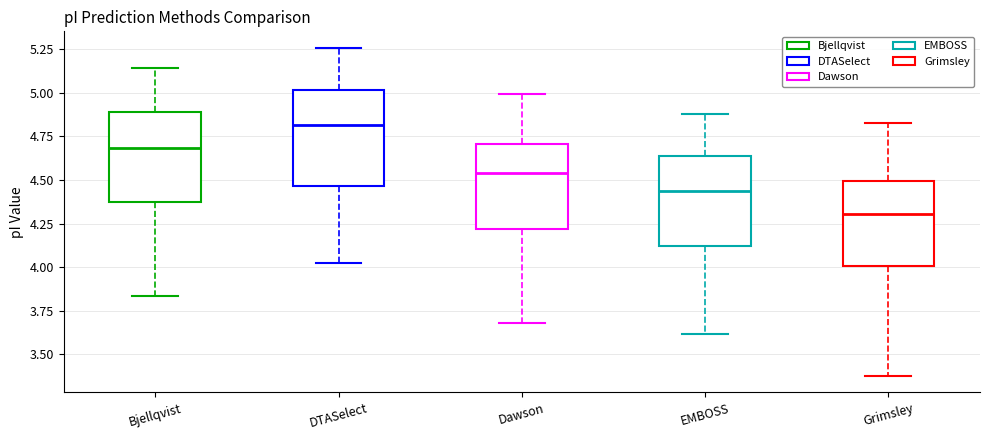

Reading left to right, read every box against the y-axis: the position of its median line, the range the box covers, and the ends of its whiskers. The values are not printed on the chart, so give them approximately, as read against the axis.

Bjellqvist: median 4.70, box 4.35 to 4.90, whiskers 3.85 to 5.15
DTASelect: median 4.80, box 4.45 to 5.00, whiskers 4.00 to 5.25
Dawson: median 4.55, box 4.20 to 4.70, whiskers 3.70 to 5.00
EMBOSS: median 4.45, box 4.10 to 4.65, whiskers 3.60 to 4.90
Grimsley: median 4.30, box 4.00 to 4.50, whiskers 3.40 to 4.85